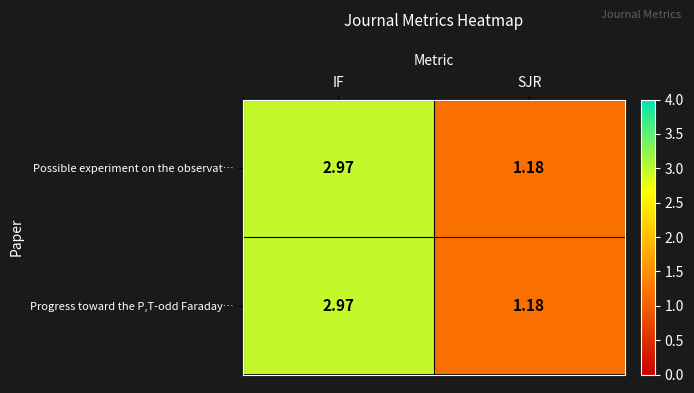

List the labels in order of Progress toward the P,T-odd Faraday… value, smallest first.

SJR, IF